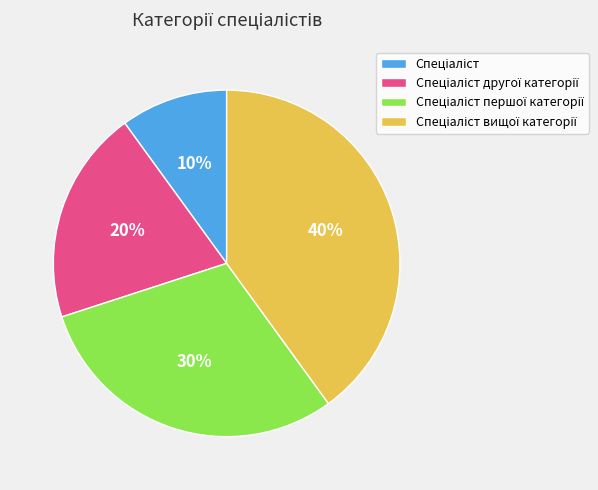

Is there a majority slice in this chart?

No